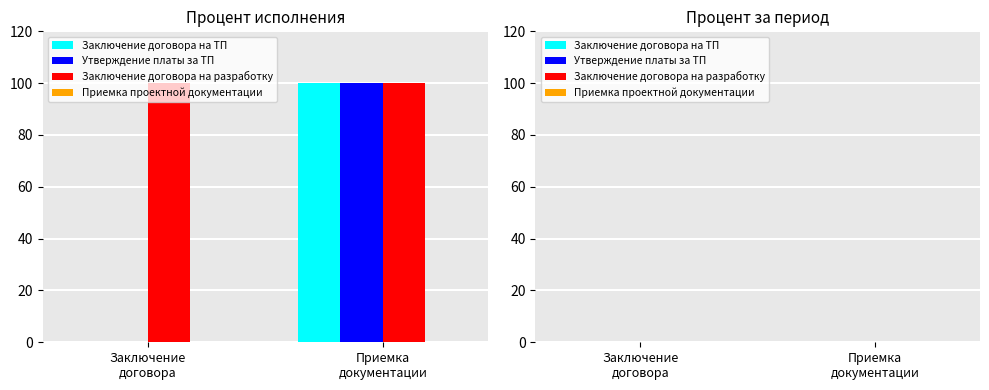

What is the sum of all Утверждение платы за ТП values?

100